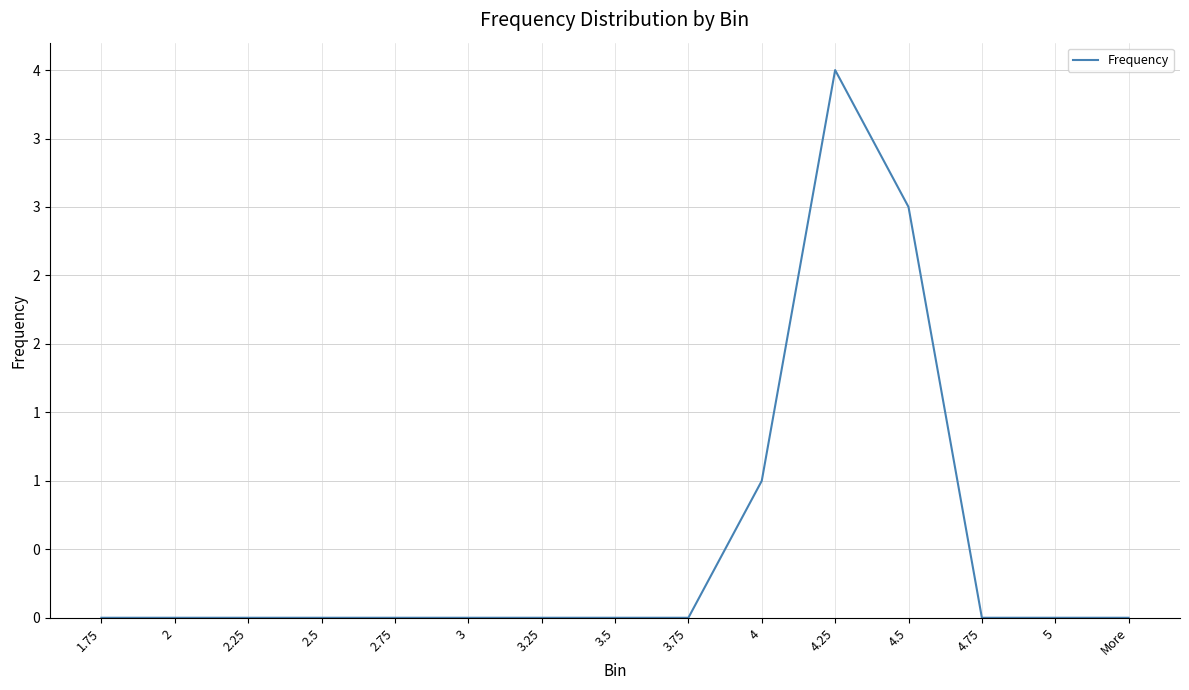

Does the chart have visible grid lines?

Yes